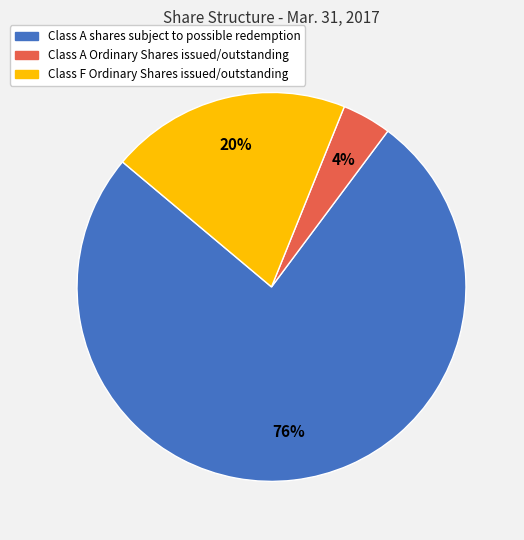

Is it true that Class A Ordinary Shares issued/outstanding is 4% of the pie?

True